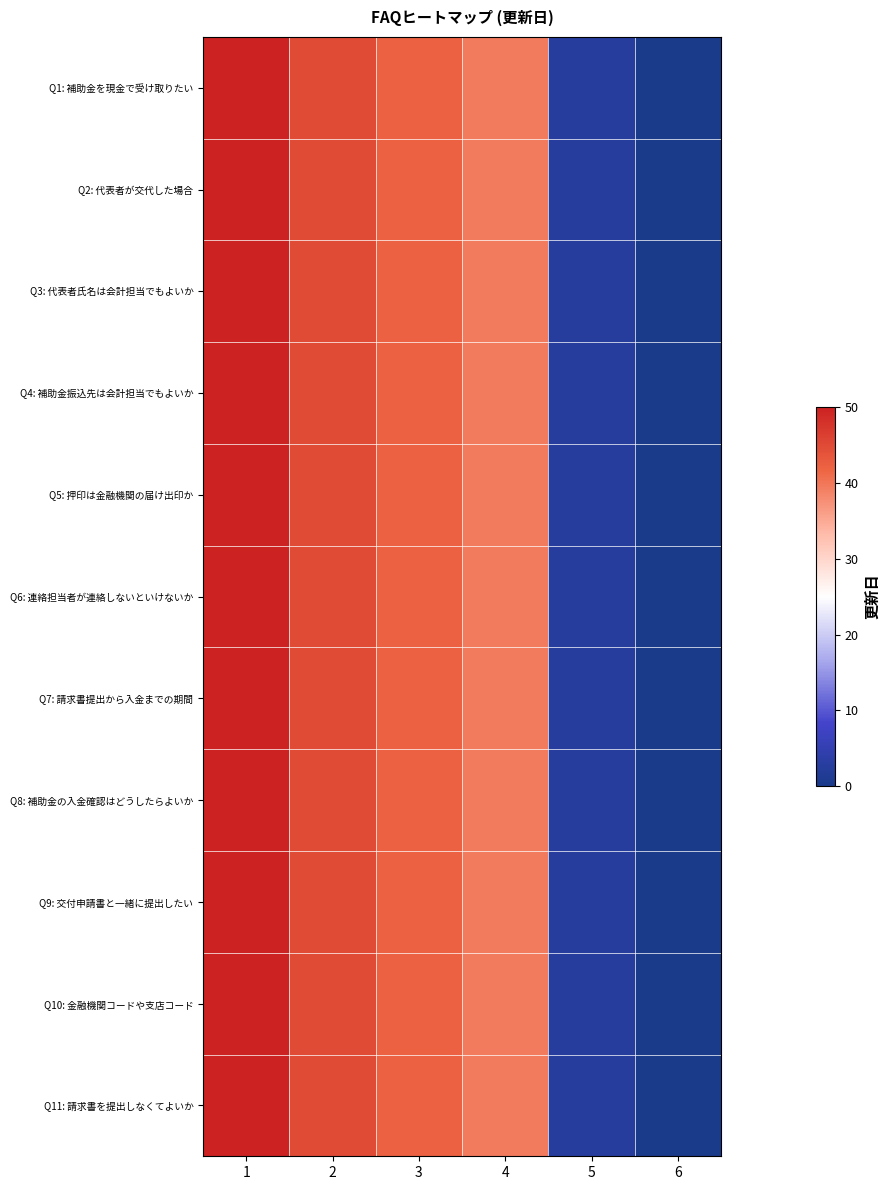

What is the greatest value displayed?

45726.0